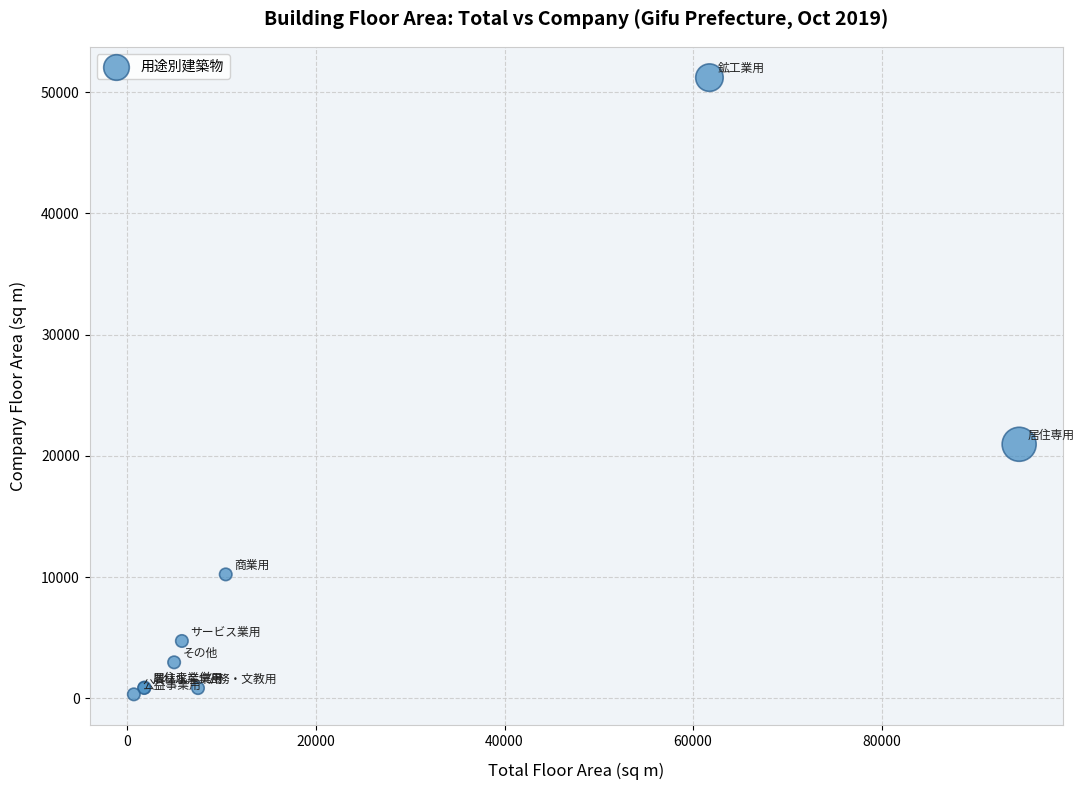

What Y value in the scatter plot is closest to 25769?

20962